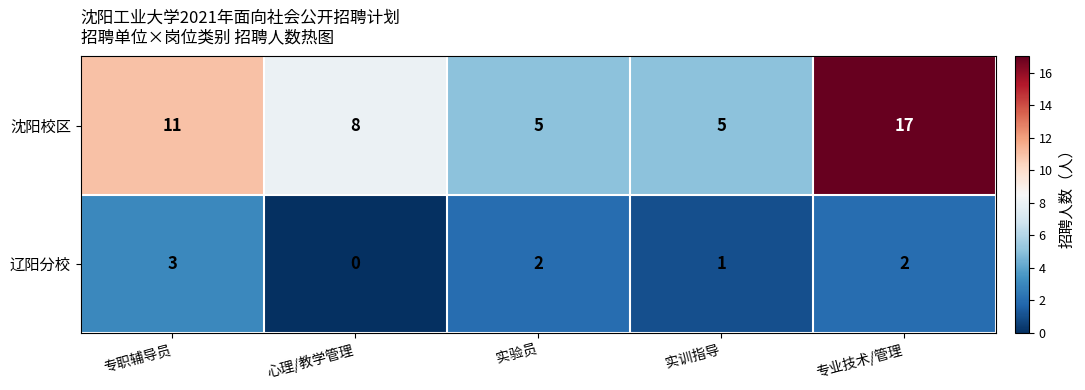

The value of 辽阳分校 at 专业技术/管理 is 2. True or false?

True